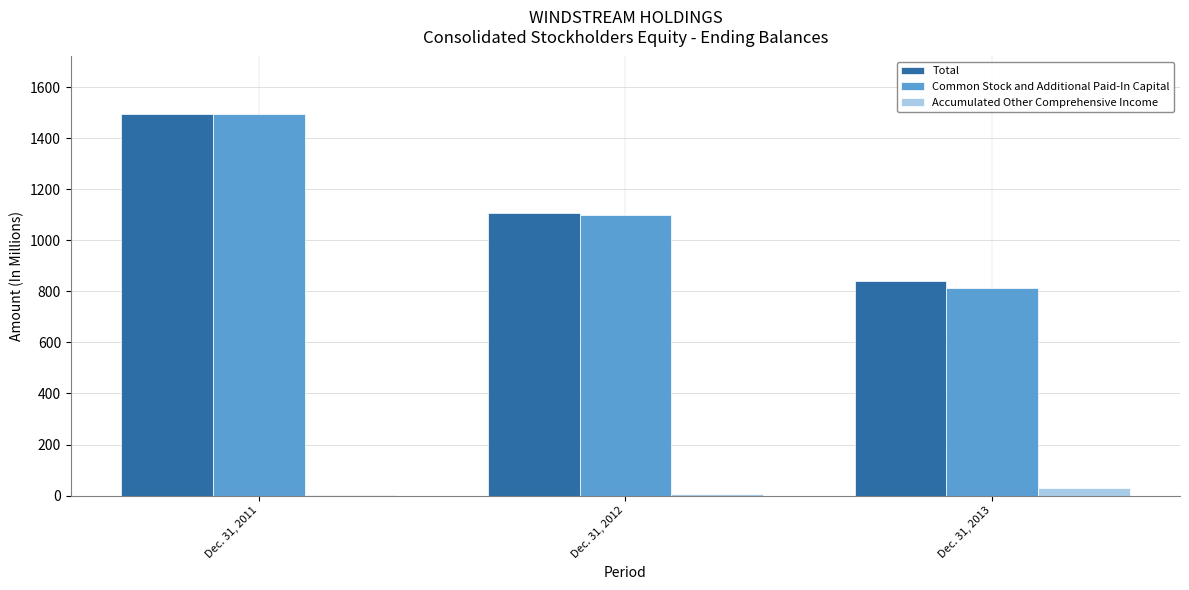

What is the maximum value shown in the chart?

1495.3